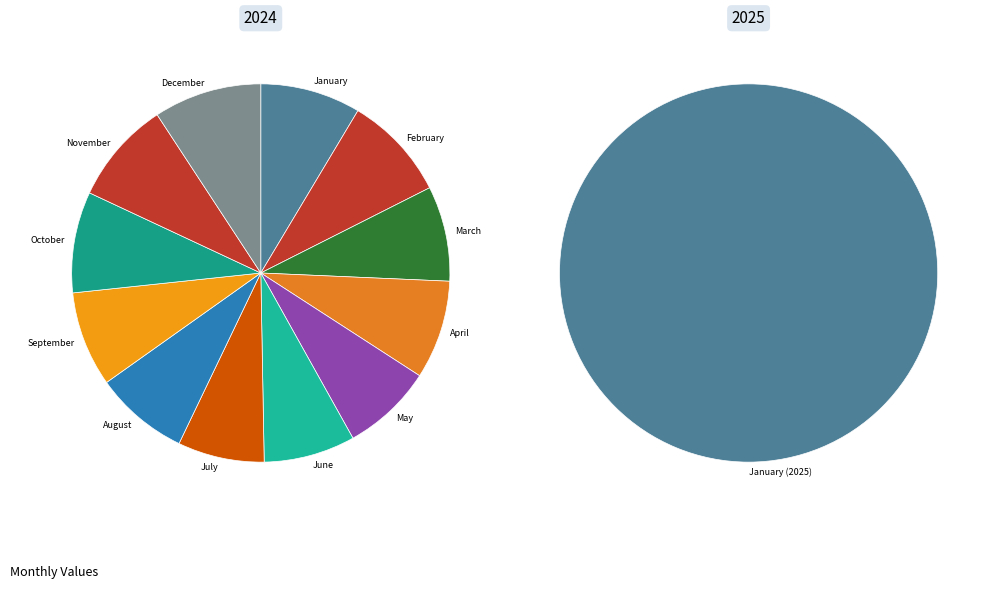

How many segments does this pie chart have?

12